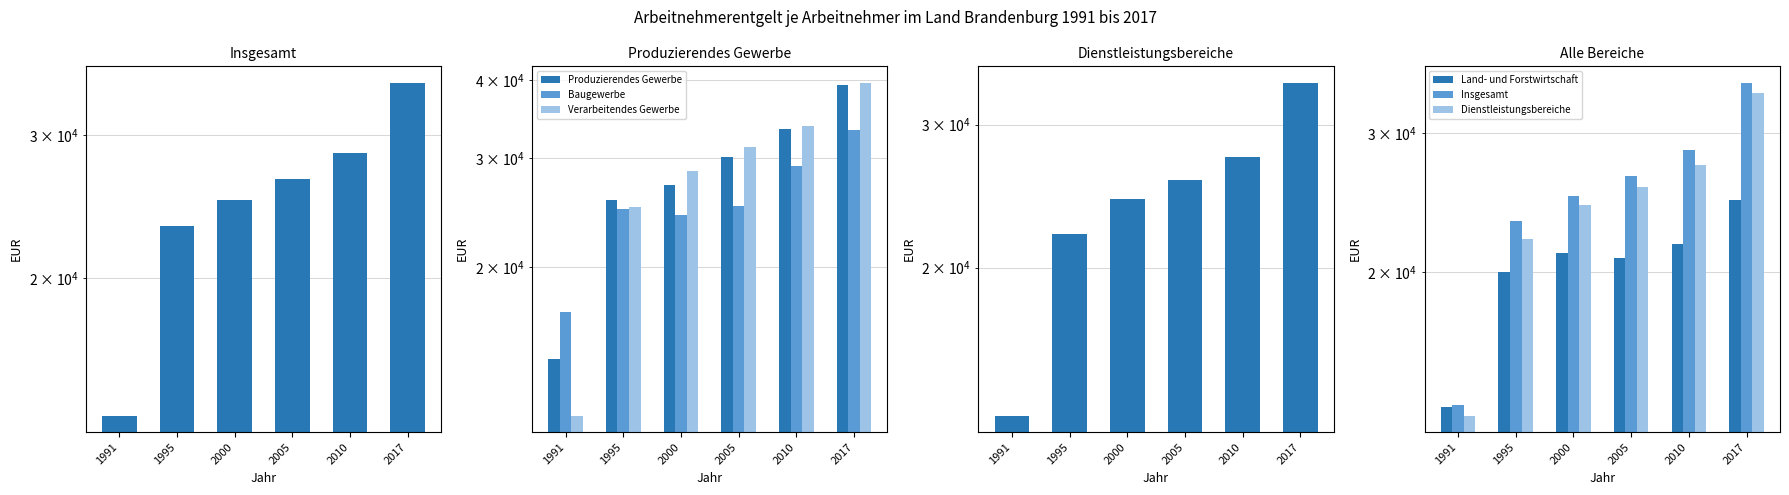

Which series changed the most between 1991 and 1995?

Verarbeitendes Gewerbe